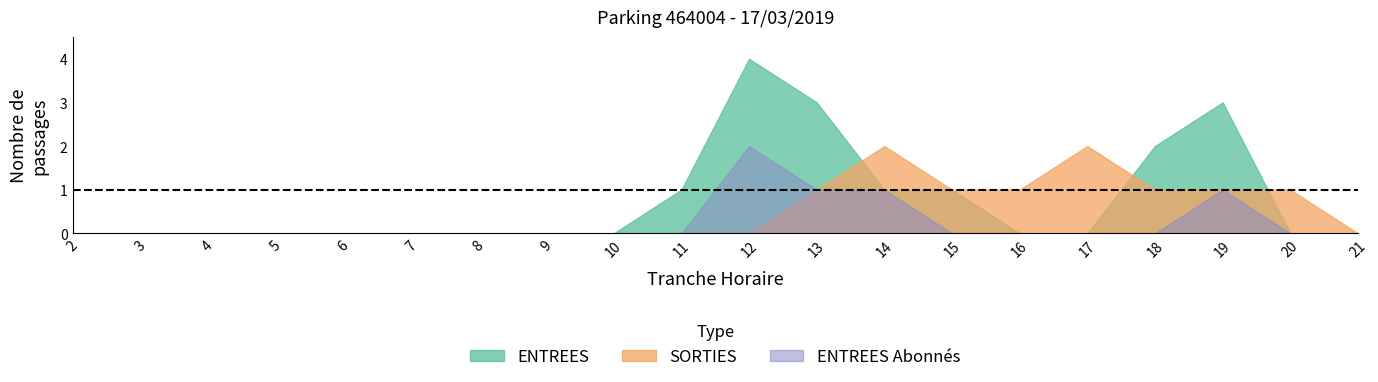

What is the value of the ENTREES_NB_HORAIRE point at the 14th from the left?

1